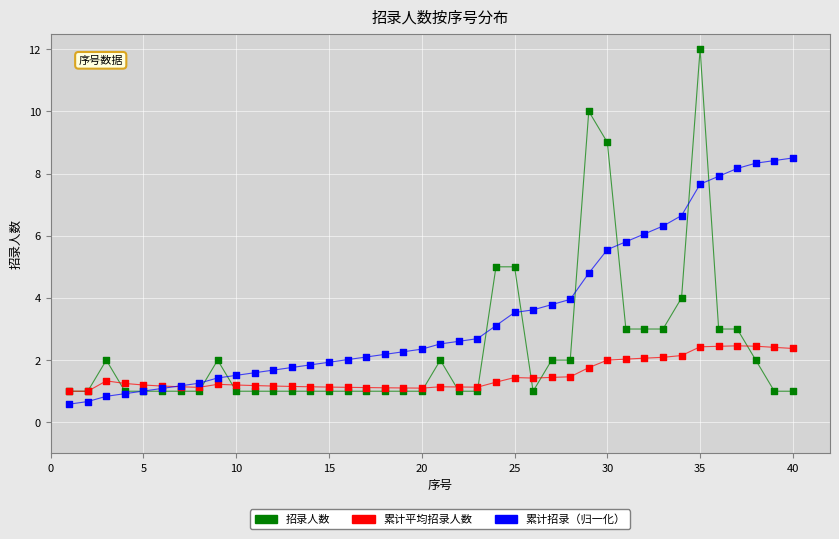

Which series has the largest total across all categories?

累计招录（归一化）